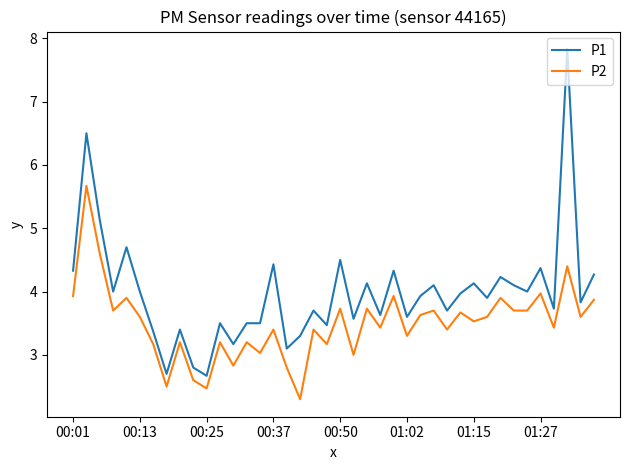

How many values in the P1 series are below 3?

3